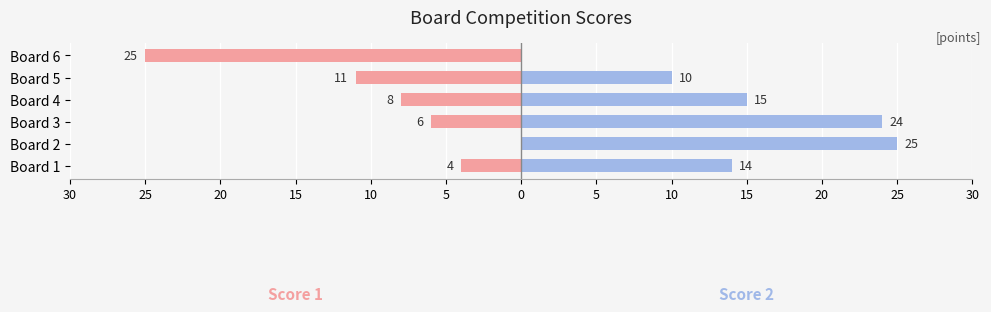

What is the difference between the second highest and minimum values in the Score 2 series?

24